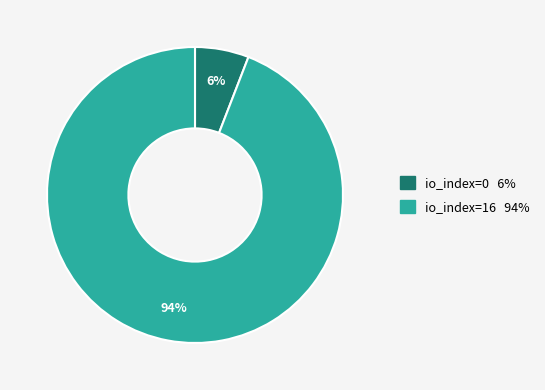

Does any single category account for the majority?

Yes